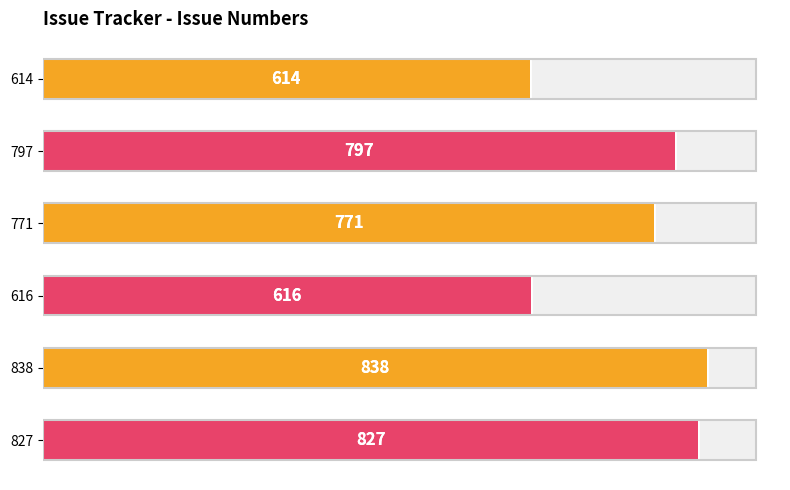

How many data points are less than 797?

3